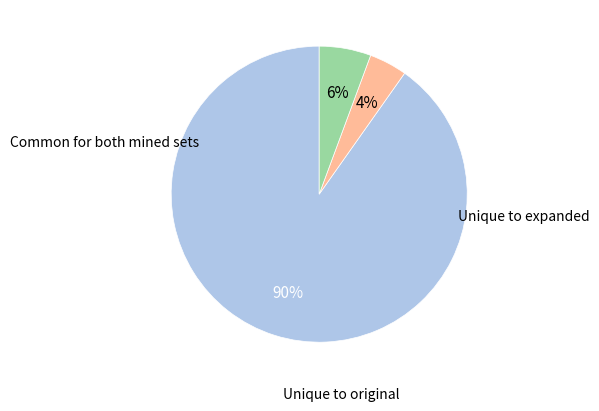

Does any single category account for the majority?

Yes